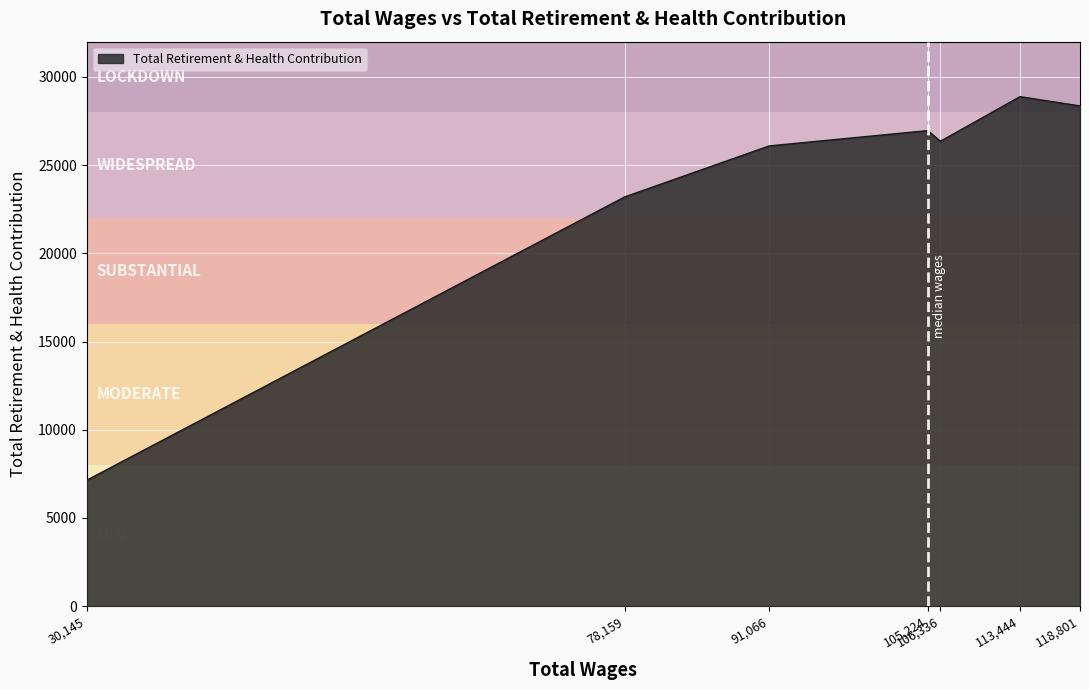

What is the greatest value displayed?

28883